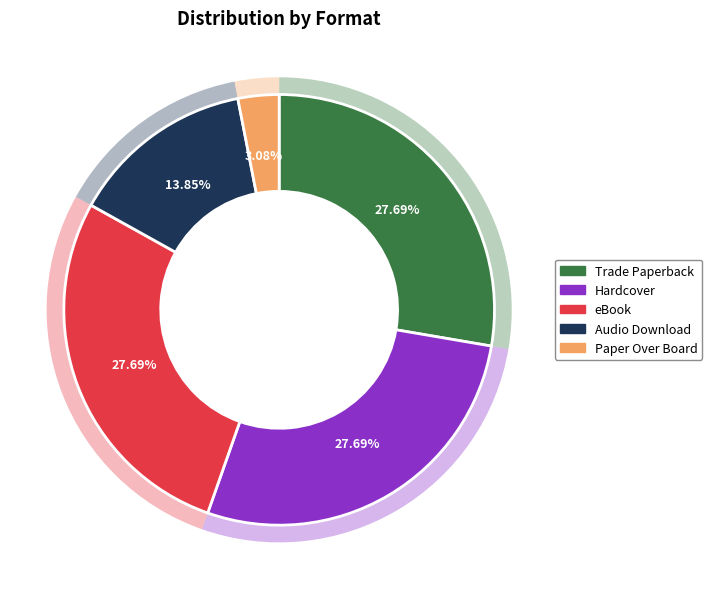

Is there any slice that represents more than half of the pie?

No